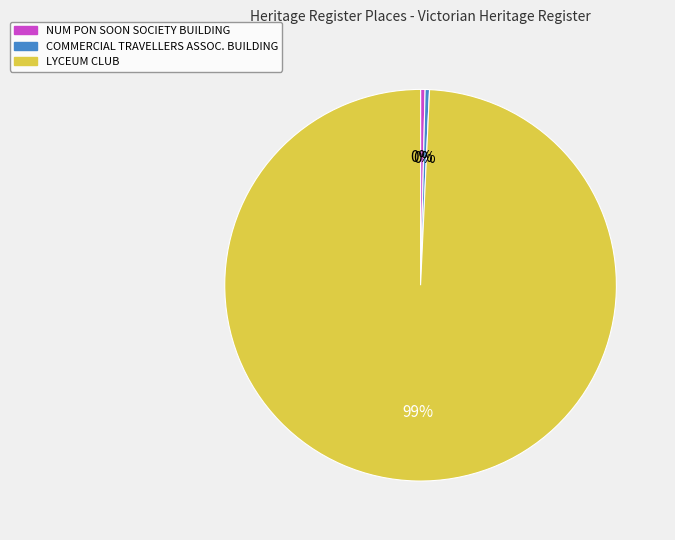

Is there any slice that represents more than half of the pie?

Yes